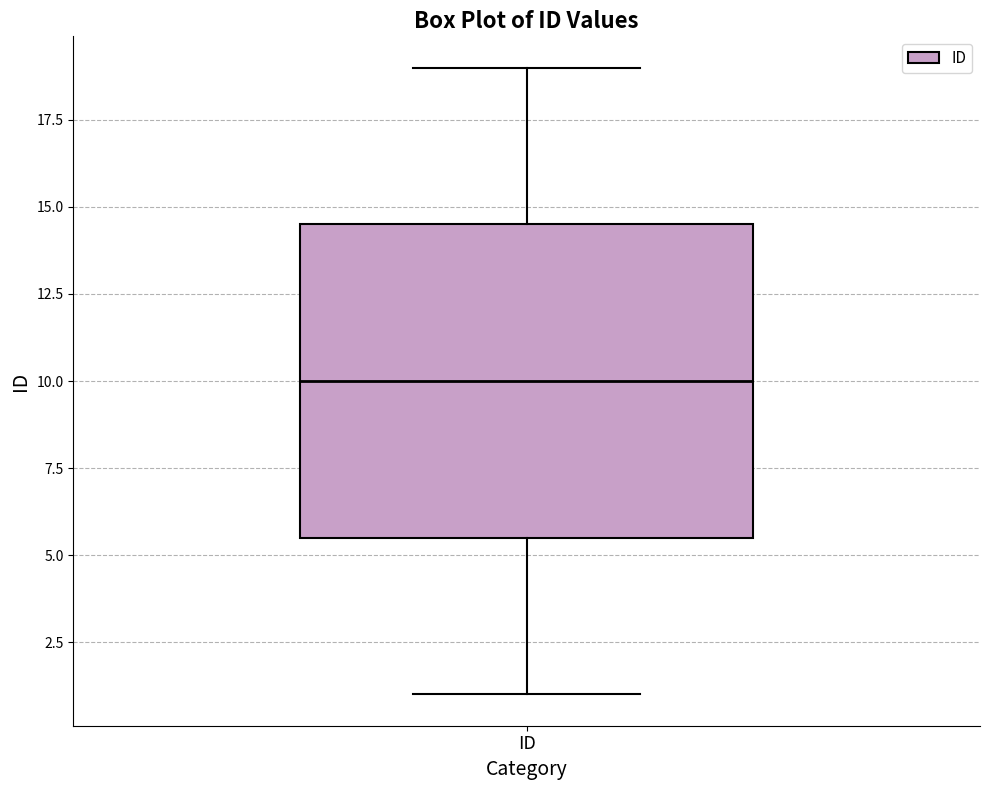

Transcribe this box plot: give where the median line is, the range the box spans, and where the two whiskers end, as read against the y-axis. The values are not printed on the chart, so give them approximately, as read against the axis.

median 10.0, box 5.5 to 14.5, whiskers 1.0 to 19.0